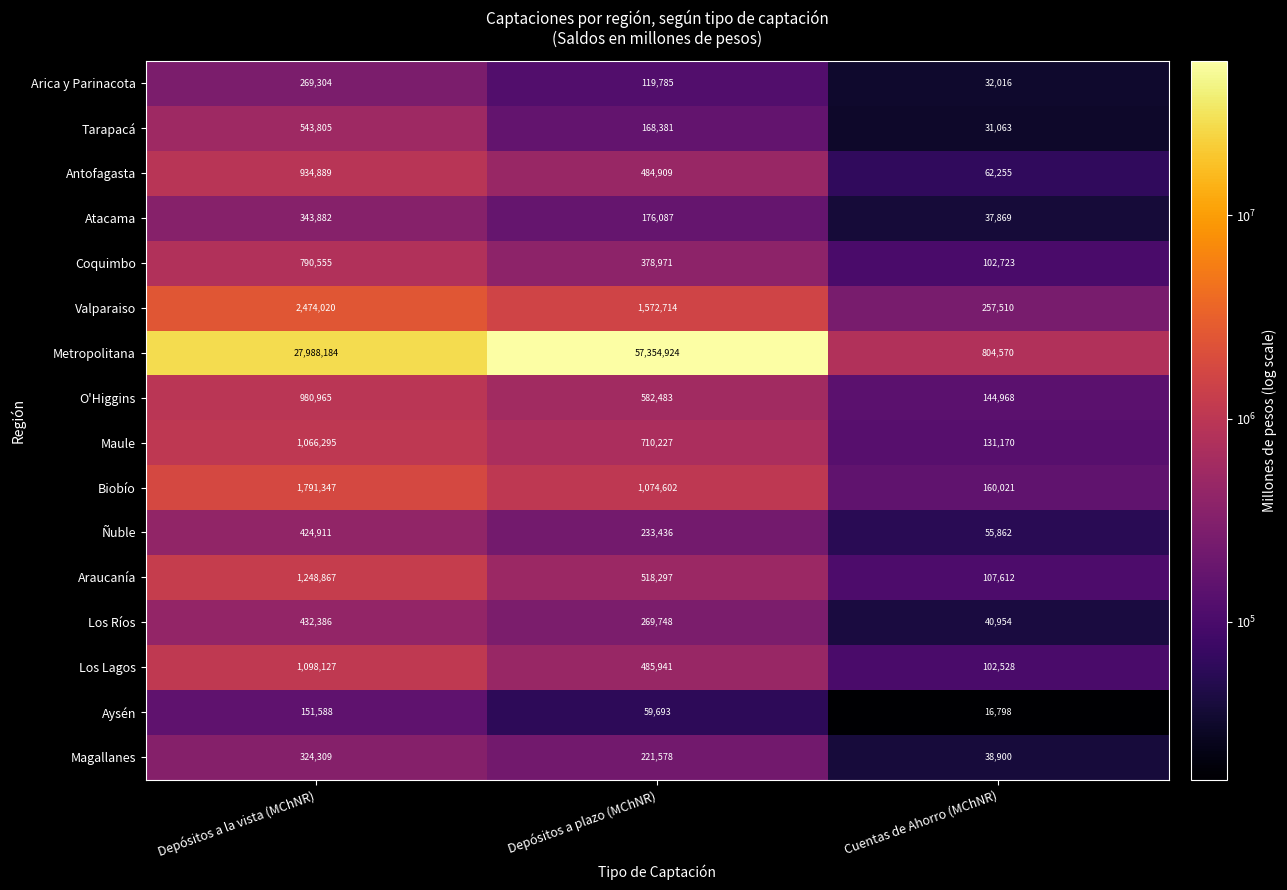

Which category has the highest value across all series?

Depósitos a plazo (MChNR)